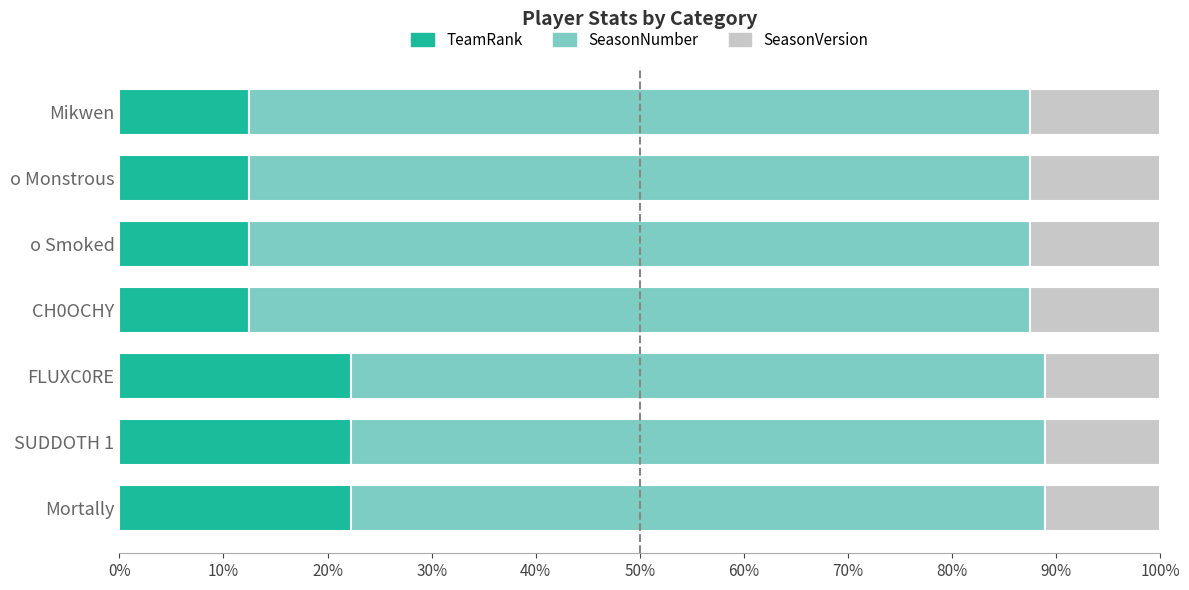

What is the total value across all series at Mikwen?

100.0